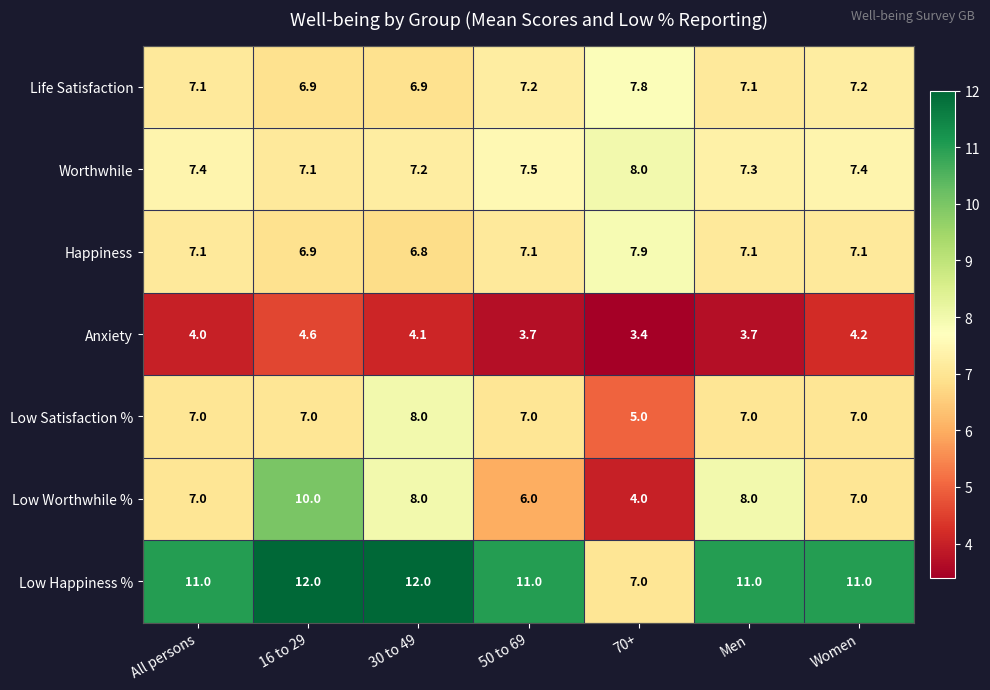

Where is Worthwhile nearest to the value 7?

16 to 29